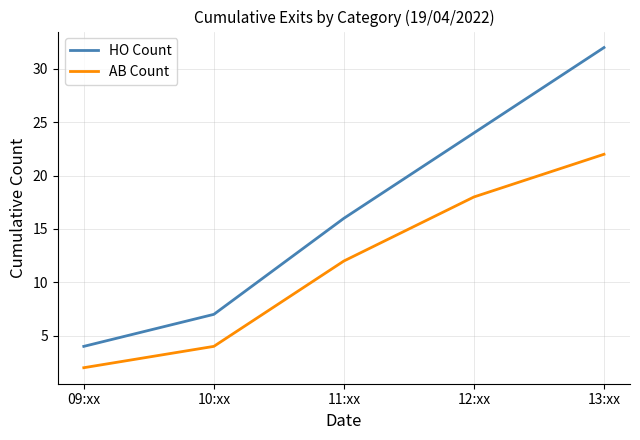

What position from the right is 13:xx?

1